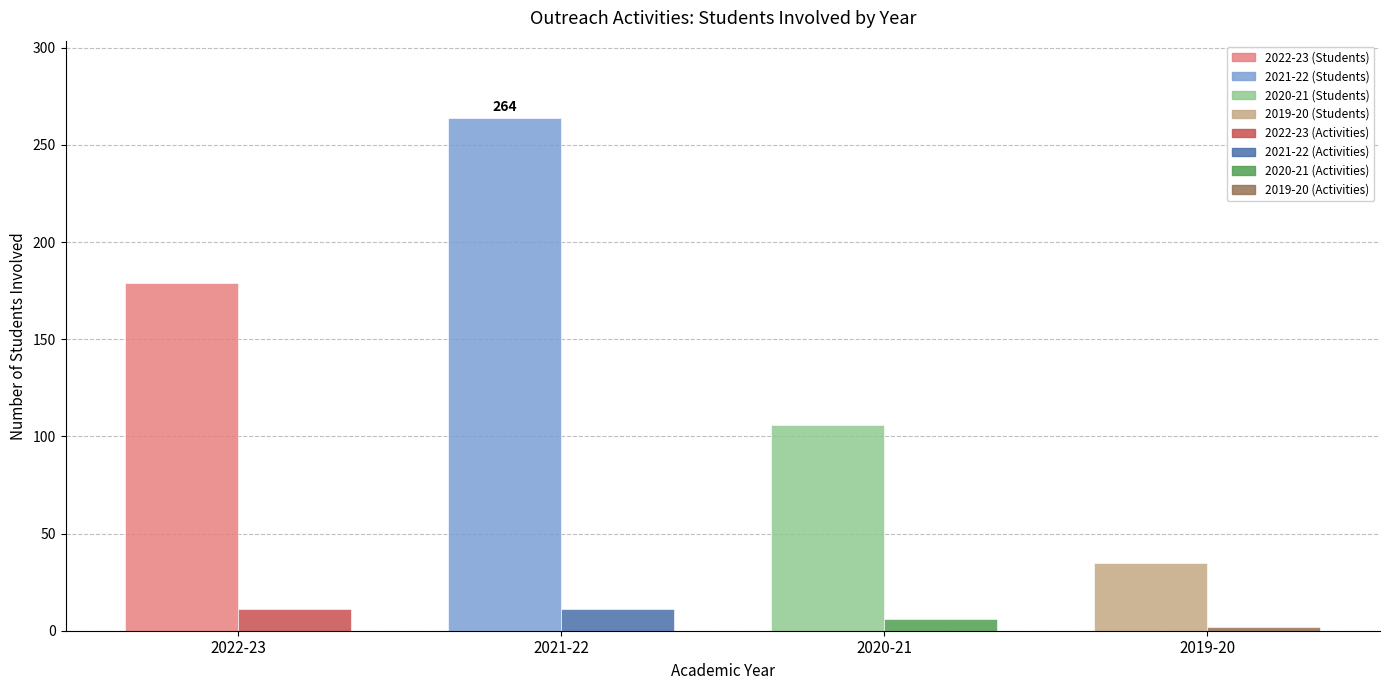

What is the greatest value displayed?

264